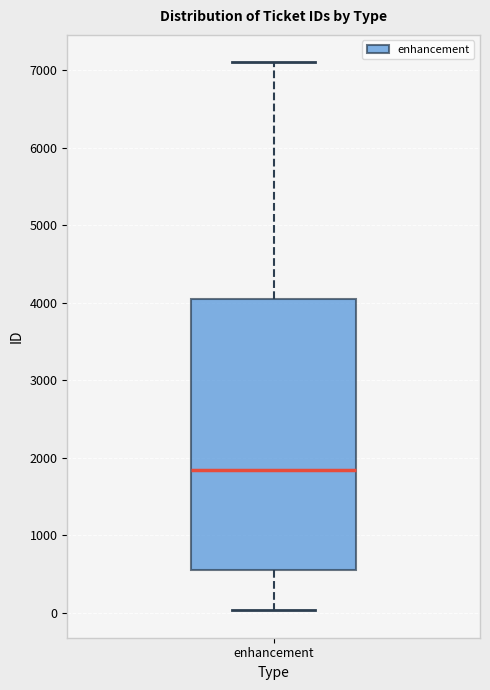

Where does the median line of the box for enhancement sit on the y-axis? The values are not printed on the chart, so give them approximately, as read against the axis.

1800